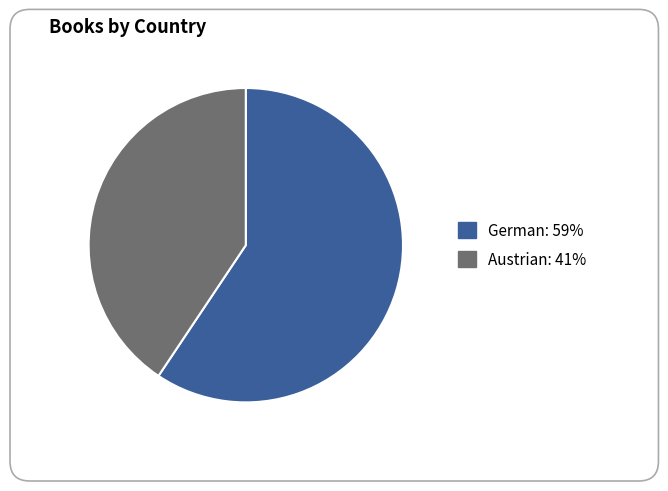

Rank the categories by value from lowest to highest.

Austrian, German